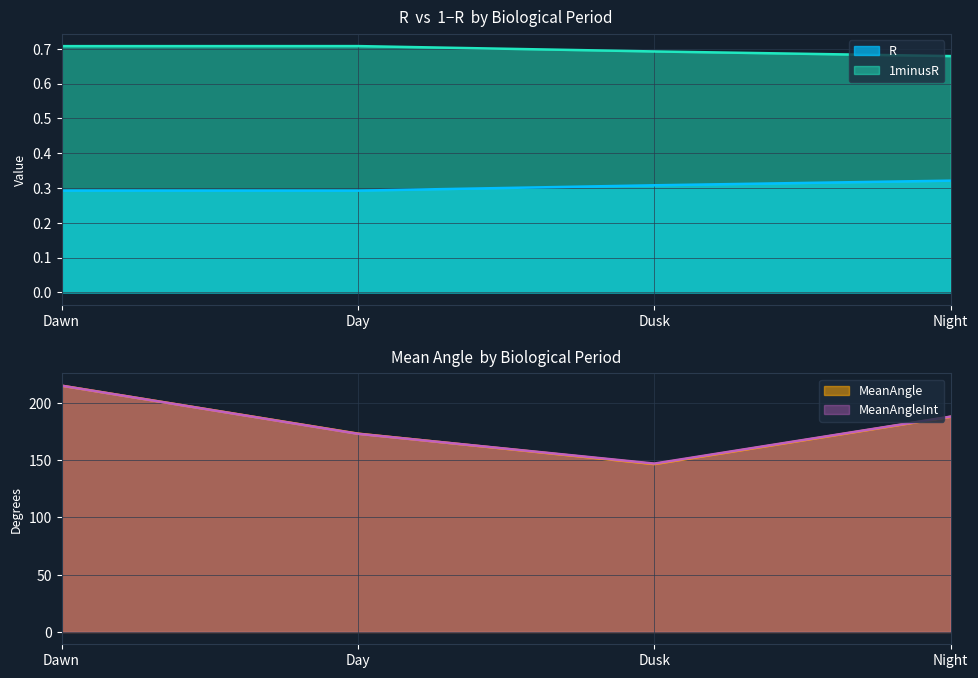

What are all the series names shown in the legend?

R, 1minusR, MeanAngle, MeanAngleInt